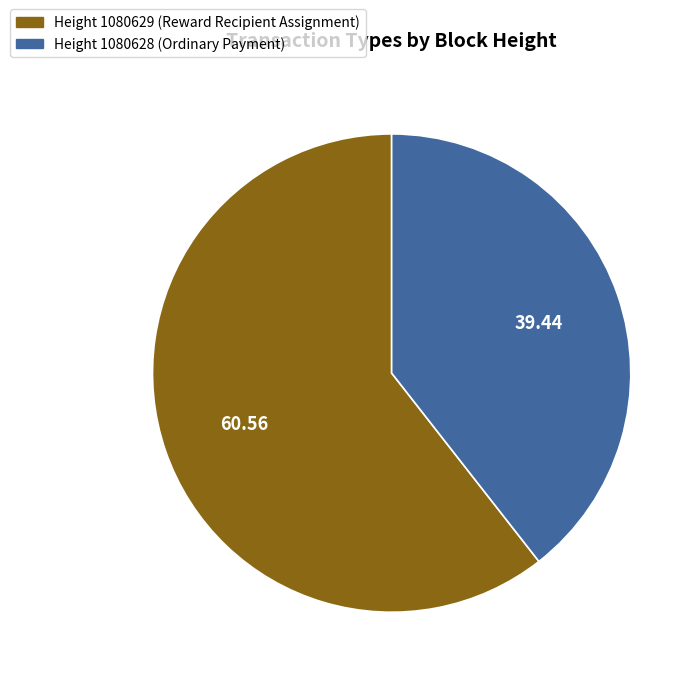

Is there a majority slice in this chart?

Yes